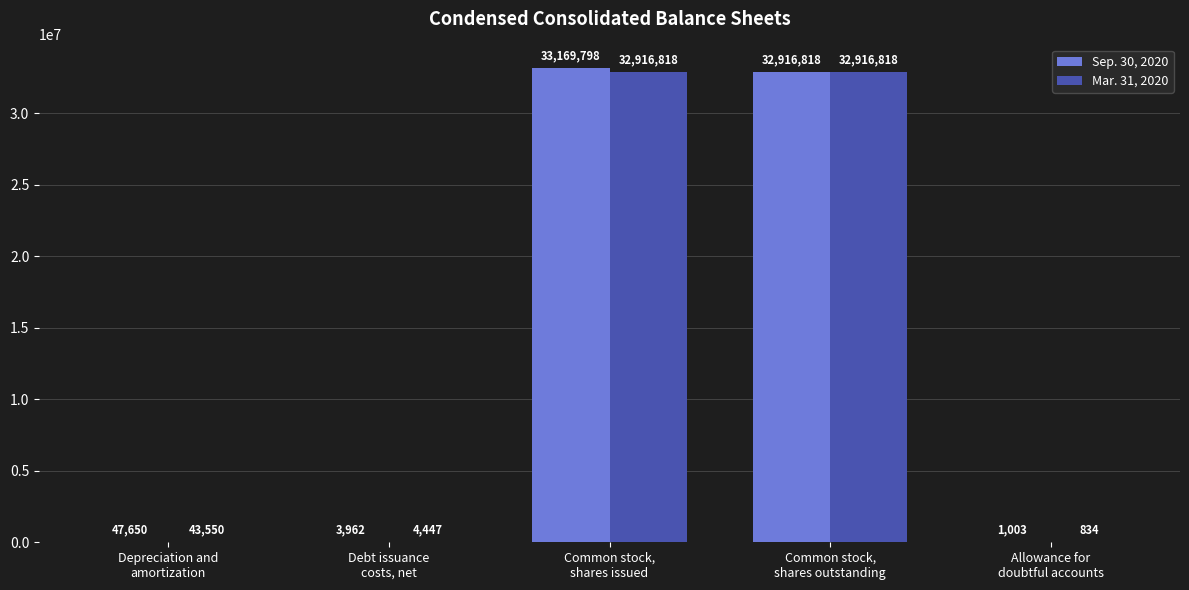

Which series has the largest total across all categories?

Sep. 30, 2020